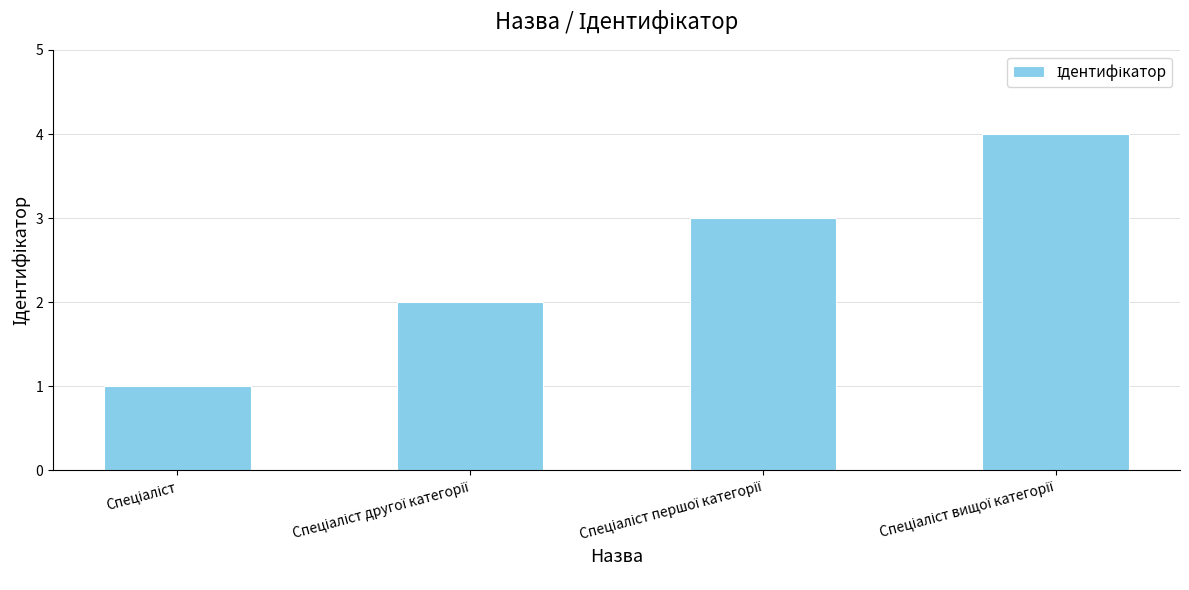

How many values are between 2 and 4?

3